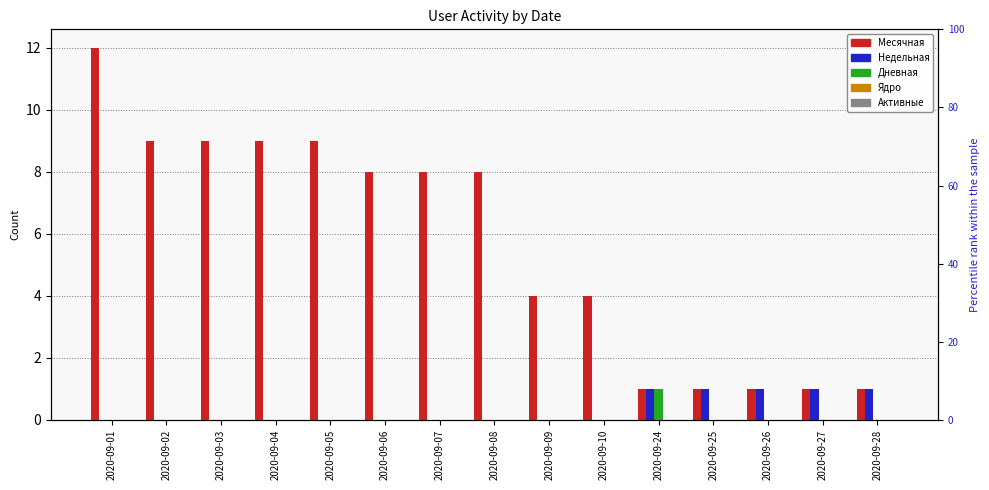

Does the chart contain stacked bars?

No